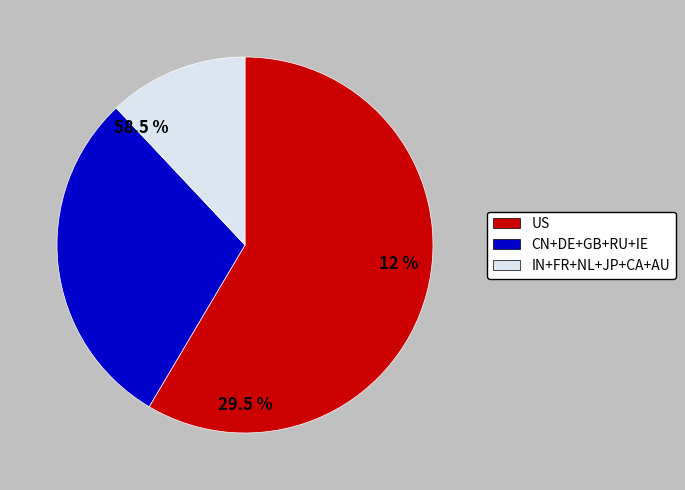

Does US represent more than half of the total?

Yes